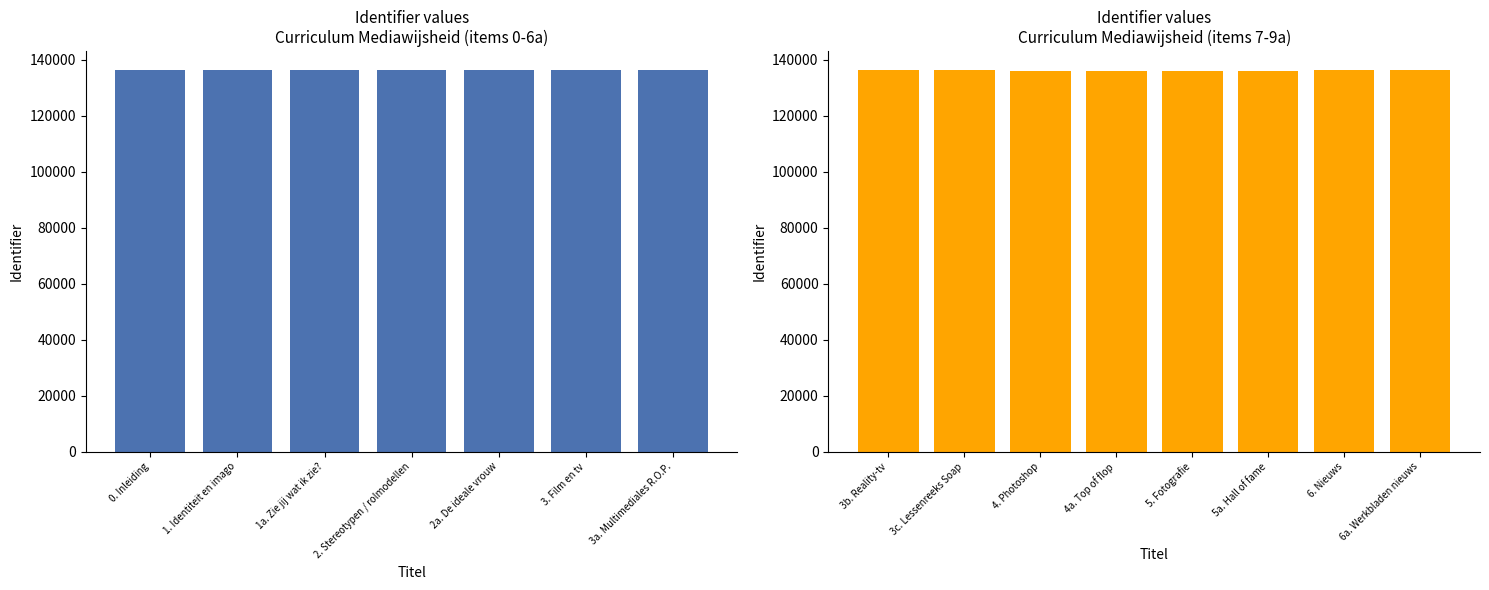

What is the minimum value shown in the chart?

136145